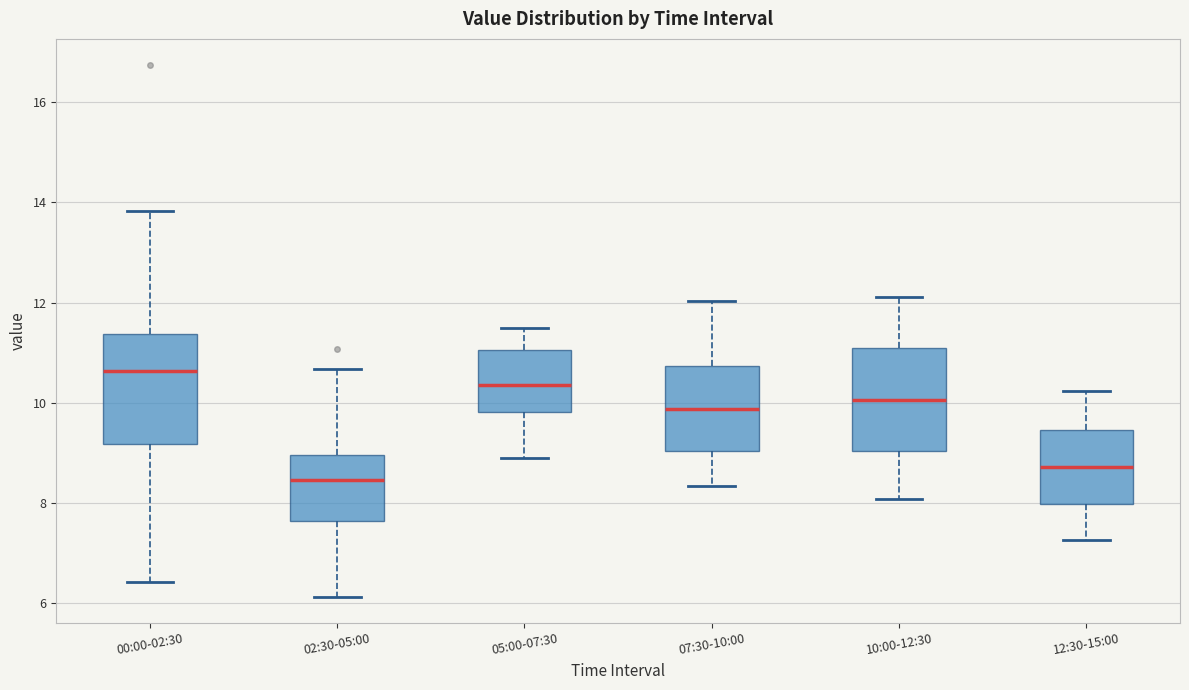

Which box has the highest median line?

00:00-02:30